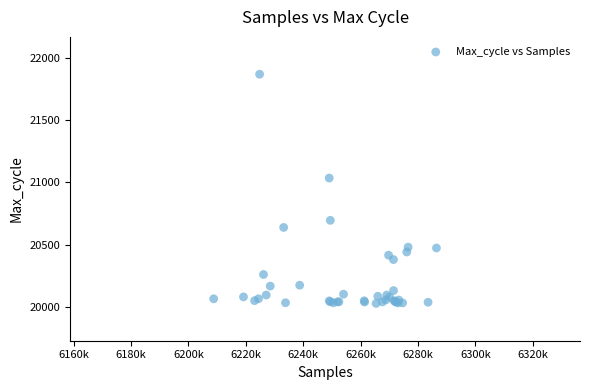

What Y value in the scatter plot is closest to 20948?

21035